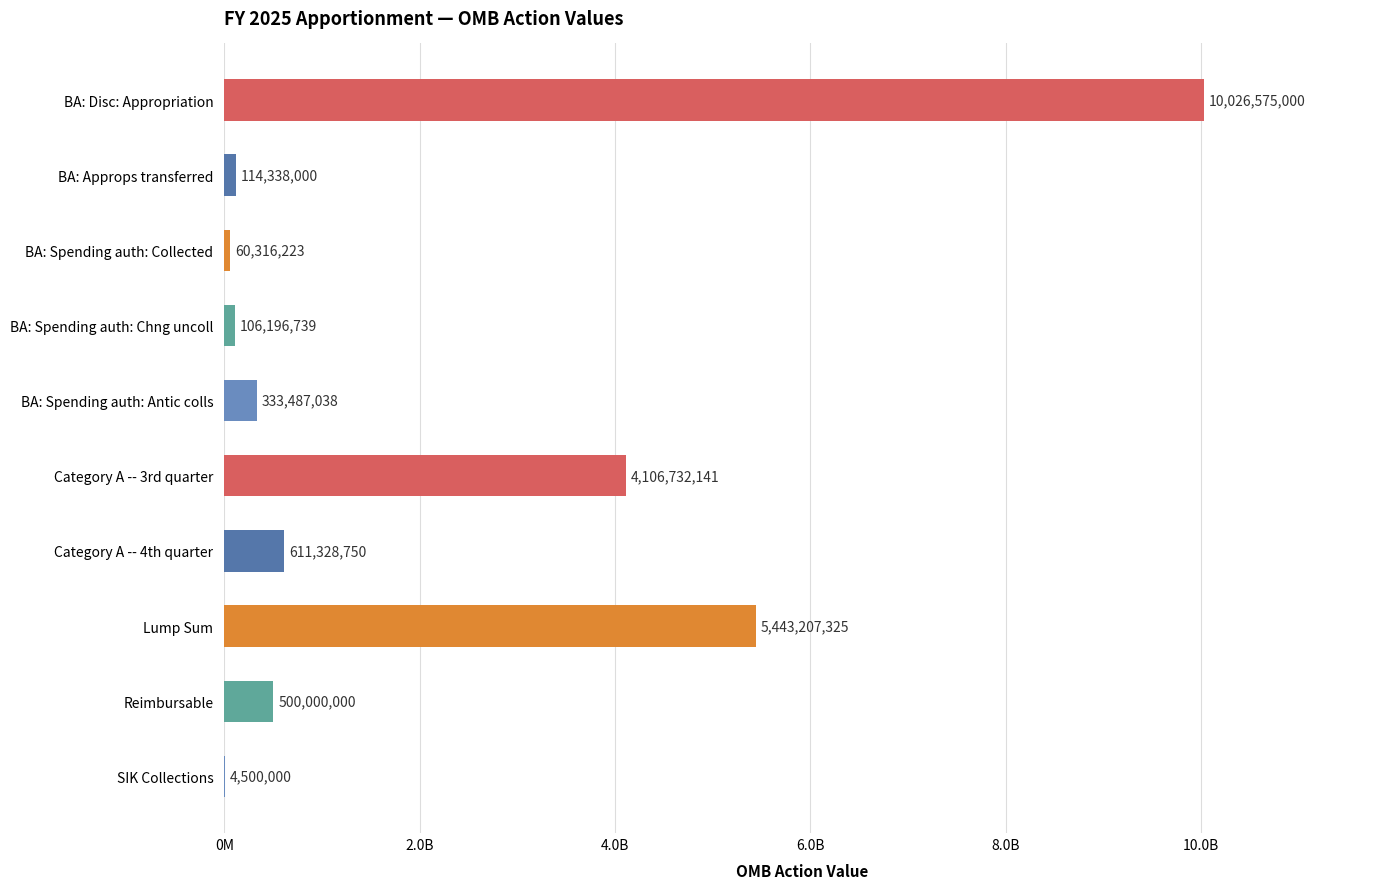

What is the difference between the maximum and minimum values?

10022075000